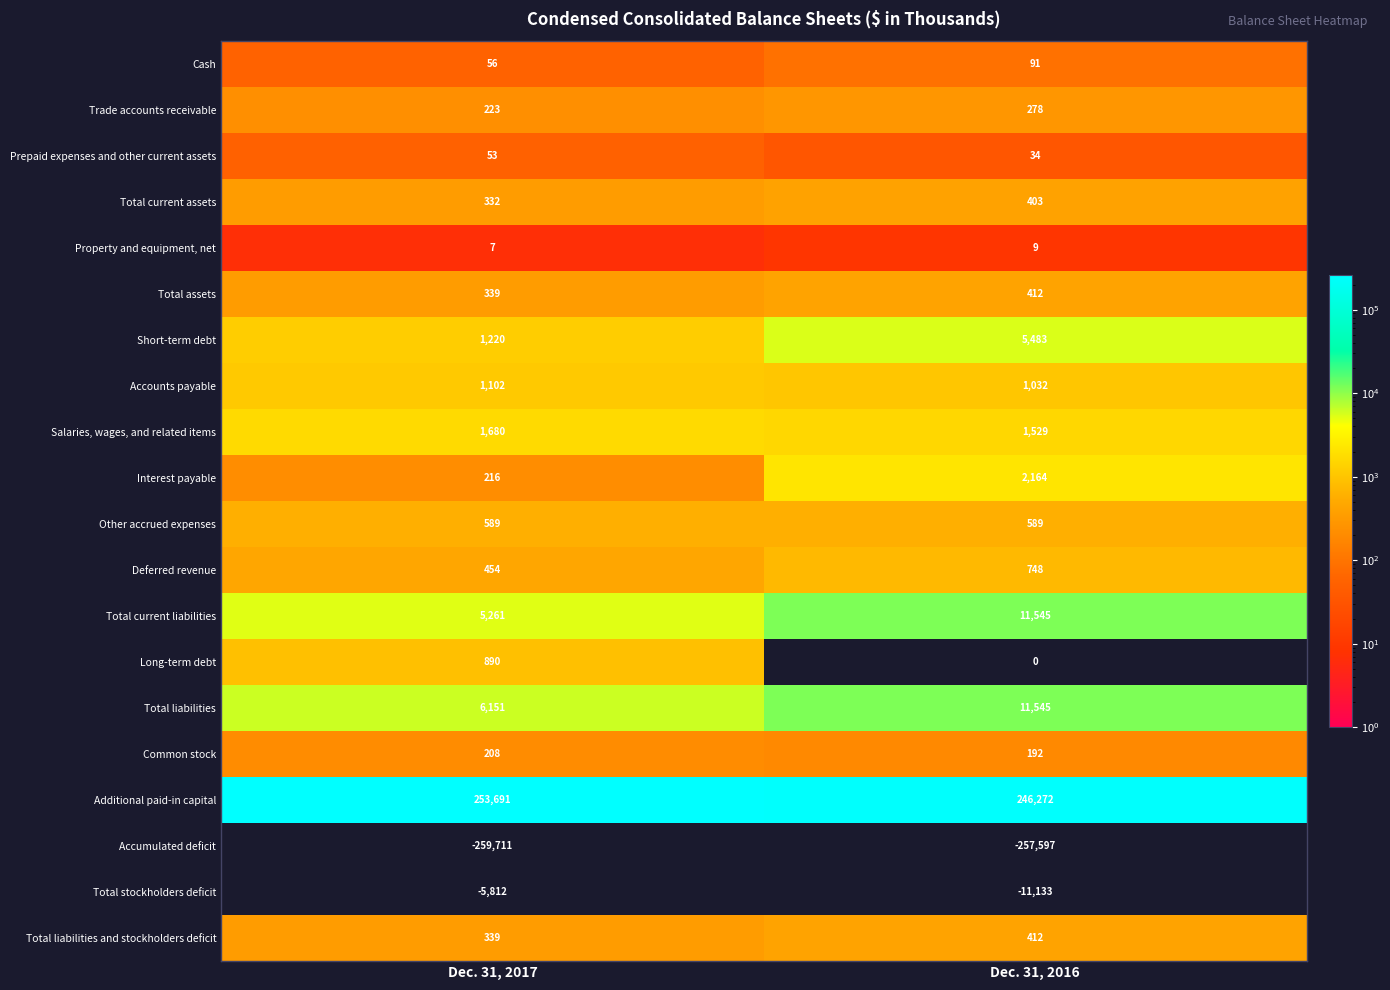

What is the sum of all Total current liabilities values?

16806